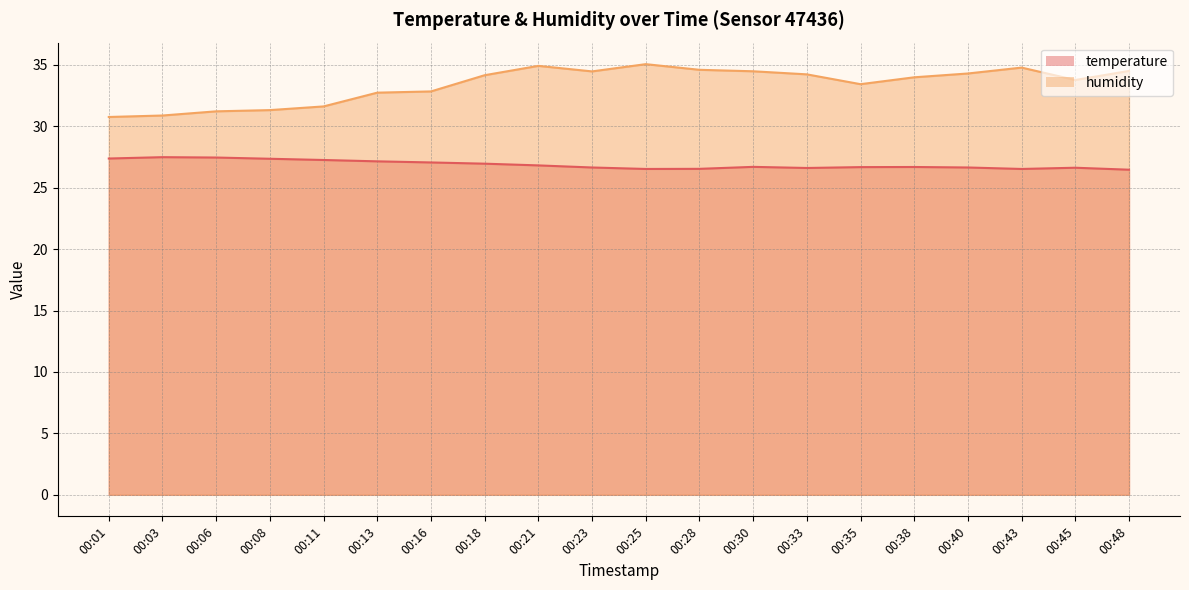

Where is the first local minimum for temperature?

00:25